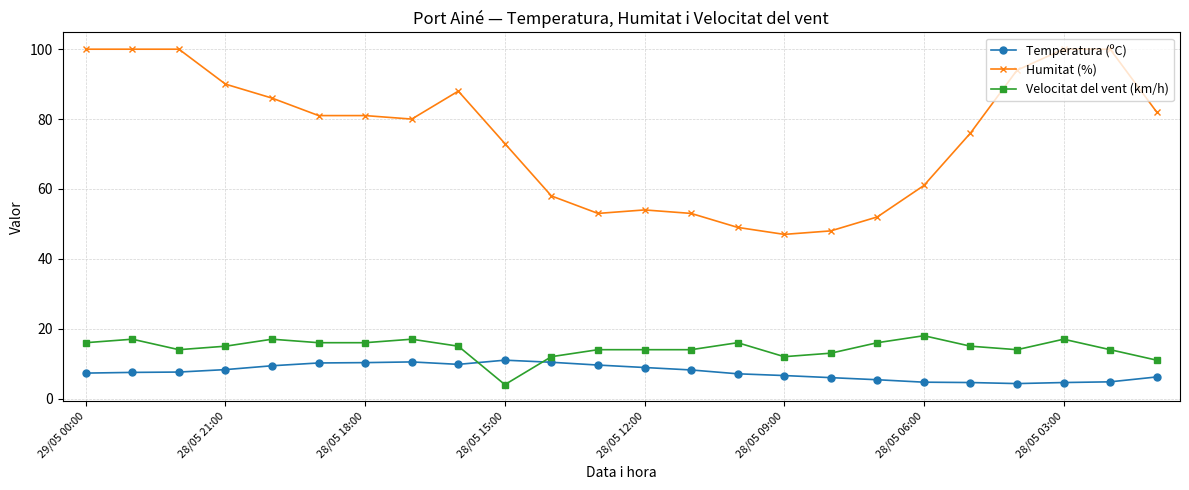

What is the difference between the maximum and minimum values in the Humitat (%) series?

53.0